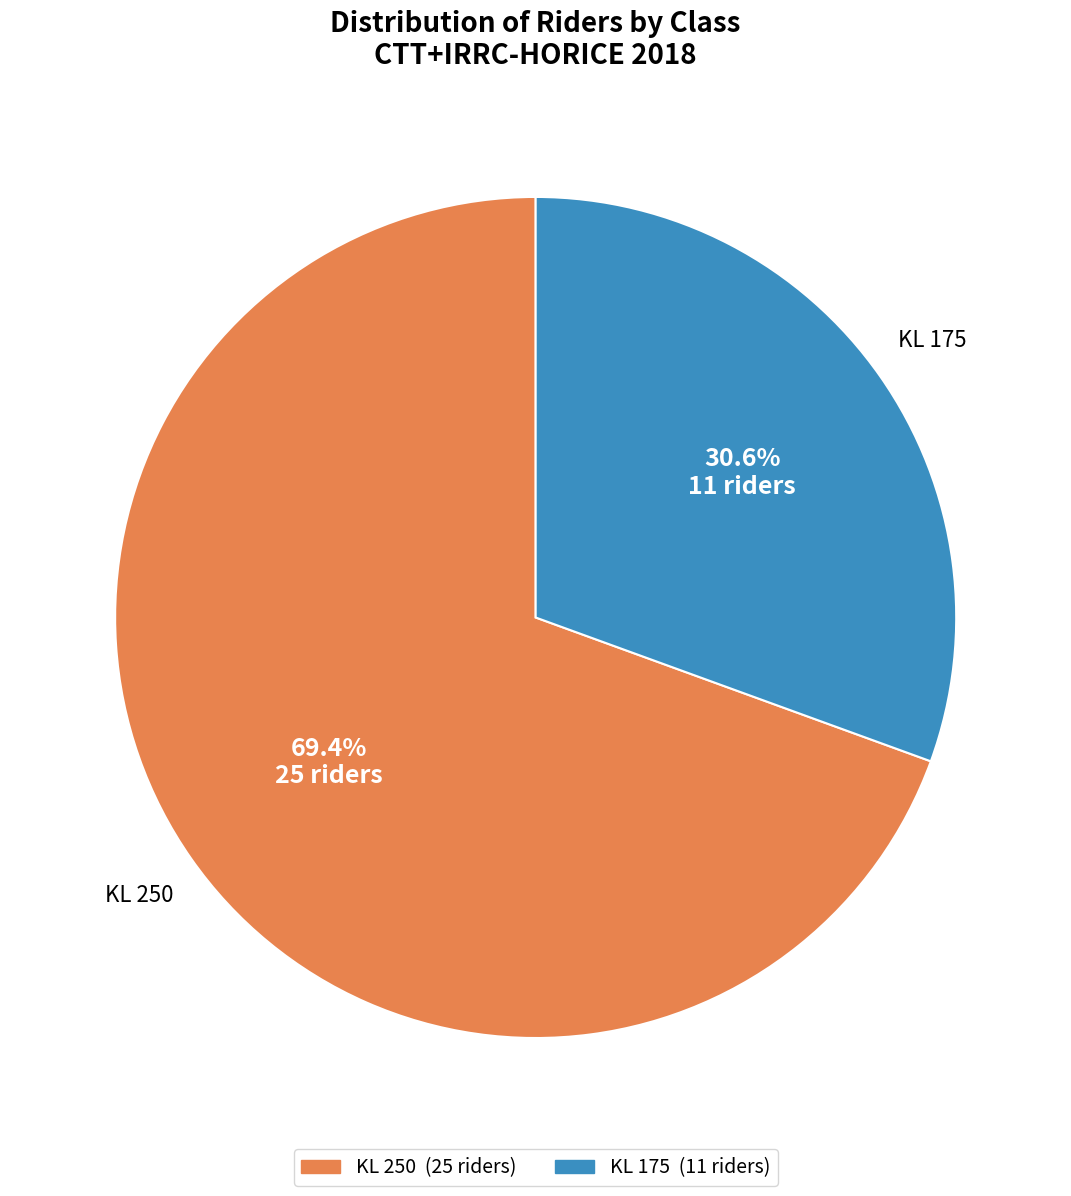

To the nearest percent, what is the combined percentage of KL 250 and KL 175?

100%